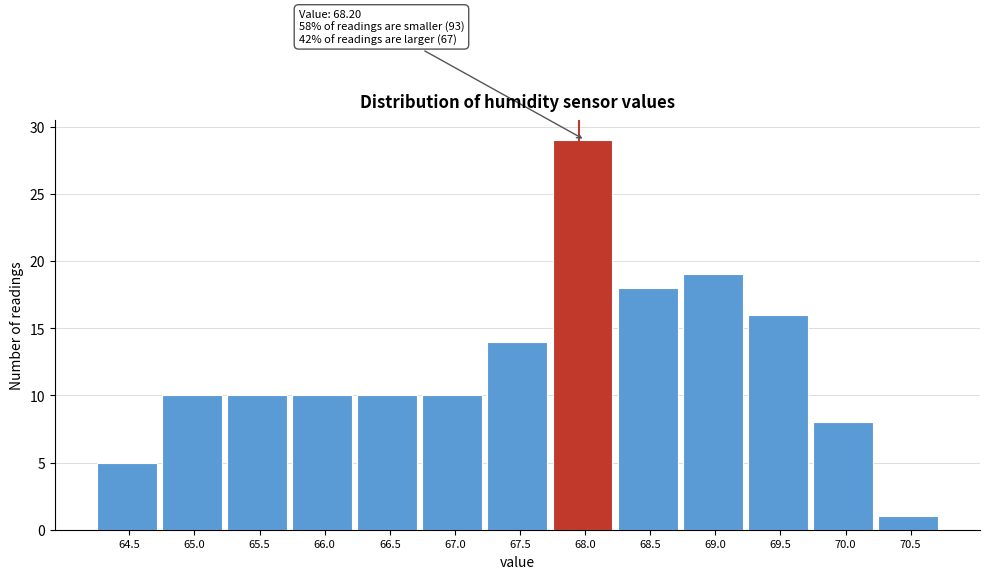

Reading left to right, transcribe all the data shown in this chart.

5	10	10	10	10	10	14	29	18	19	16	8	1